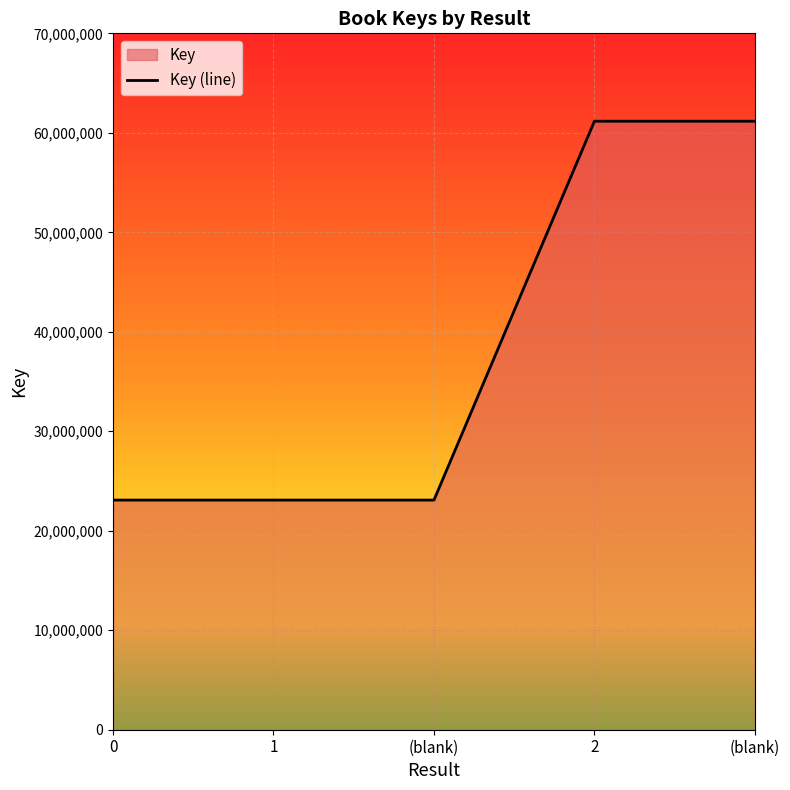

Rank the categories by value from highest to lowest.

2, (blank), 0, 1, (blank)